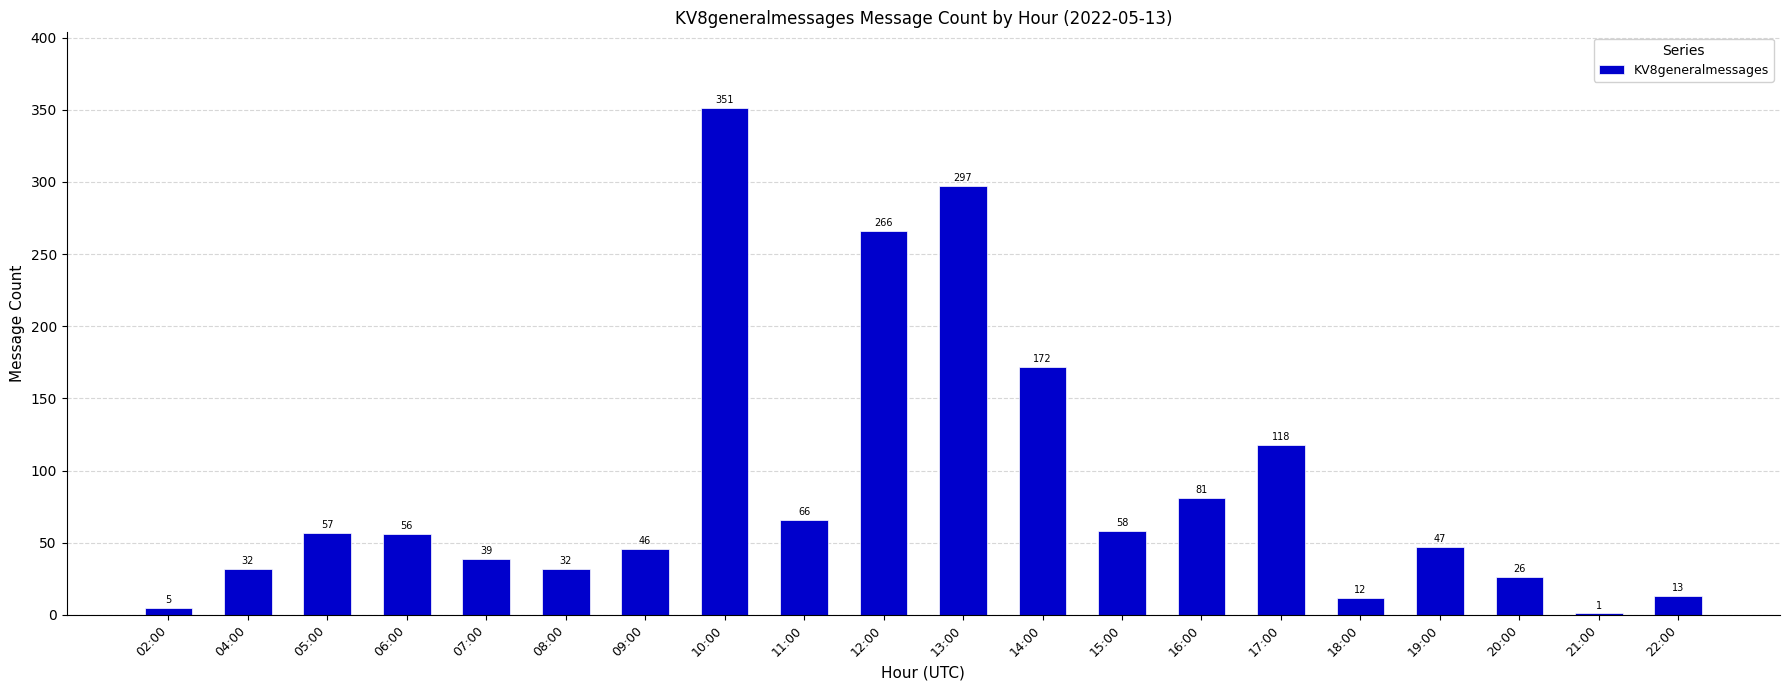

The chart shows a value of 56 at 06:00. True or false?

True